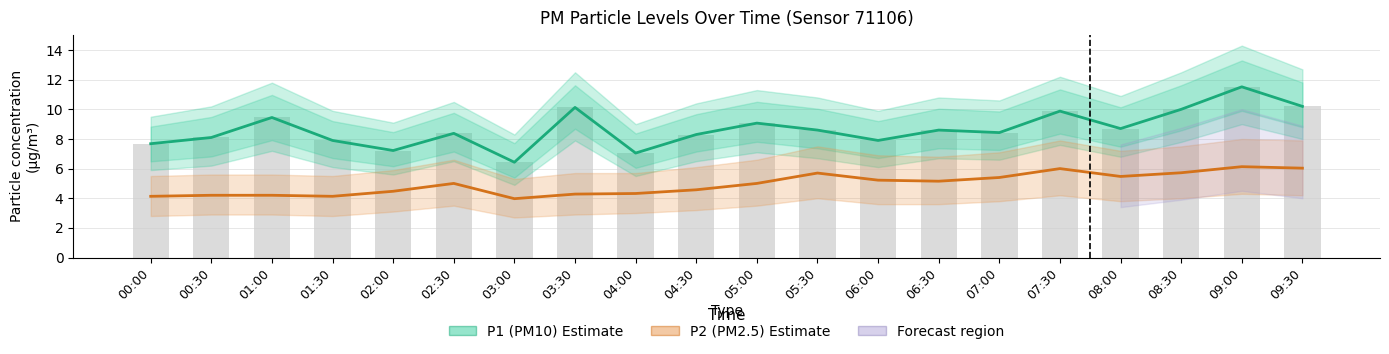

What is the label of the 1st bar from the right?

09:30